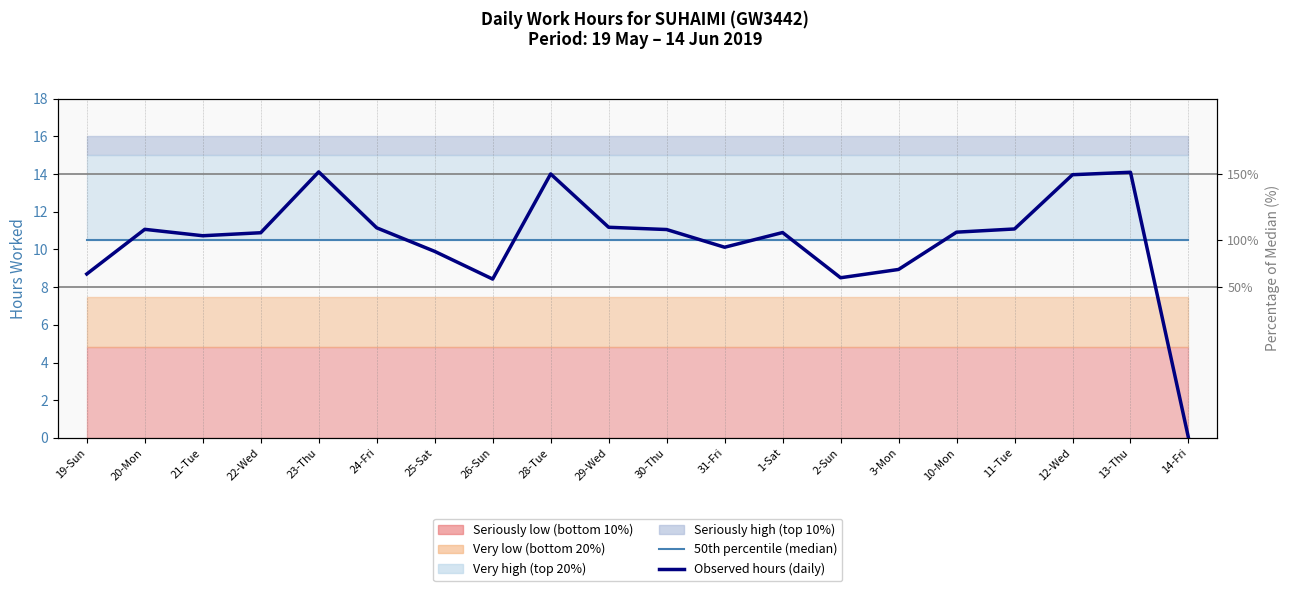

At which category is the sum across all series the highest?

23-Thu